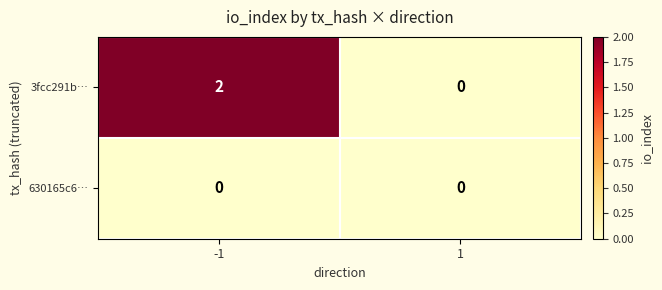

Which series has the largest range (max minus min)?

3fcc291b…